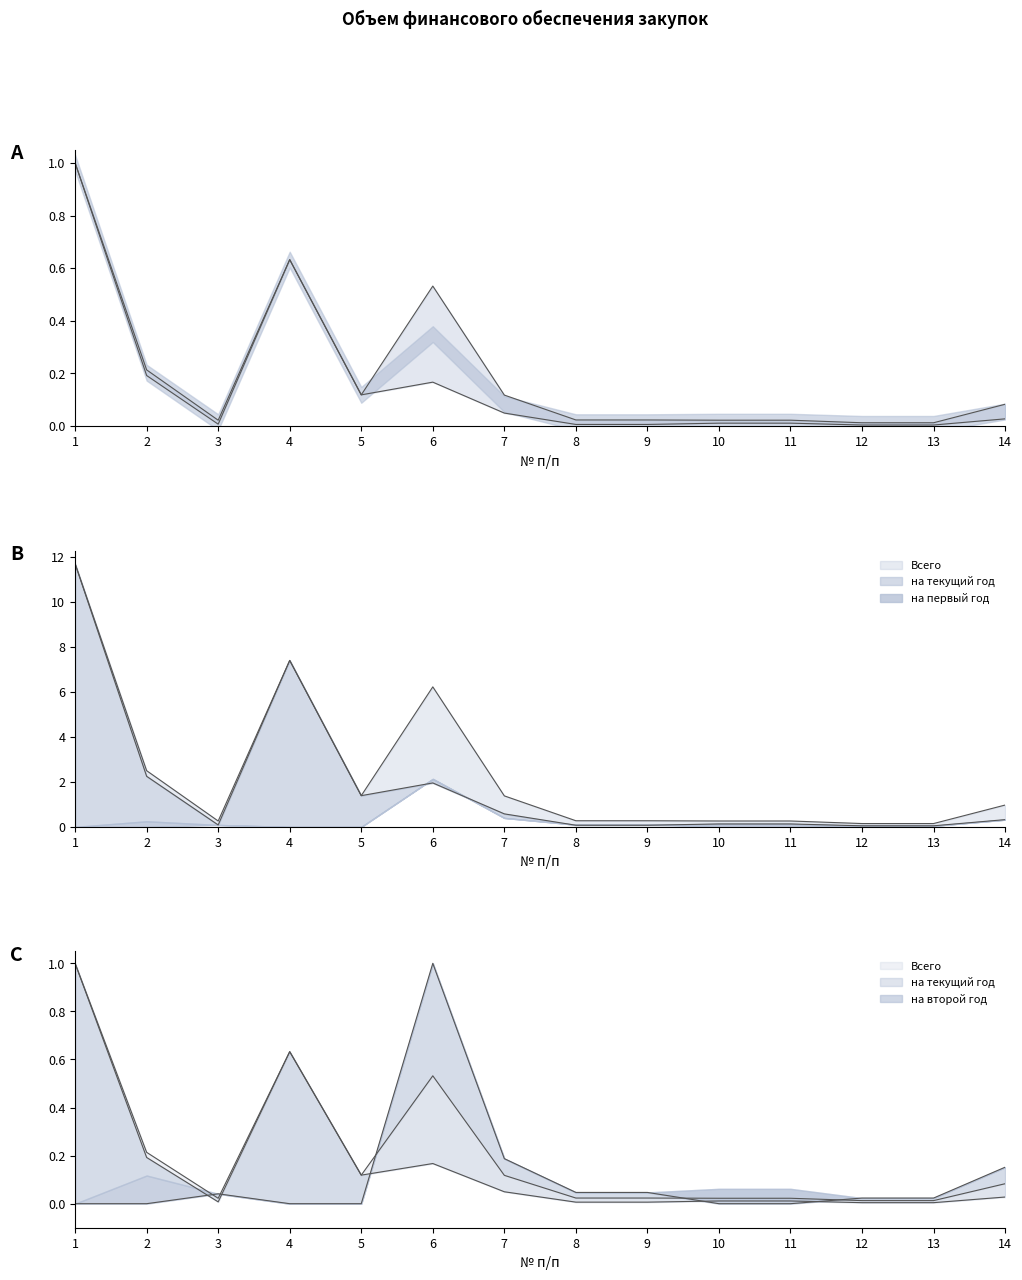

How many series are shown in this chart?

3